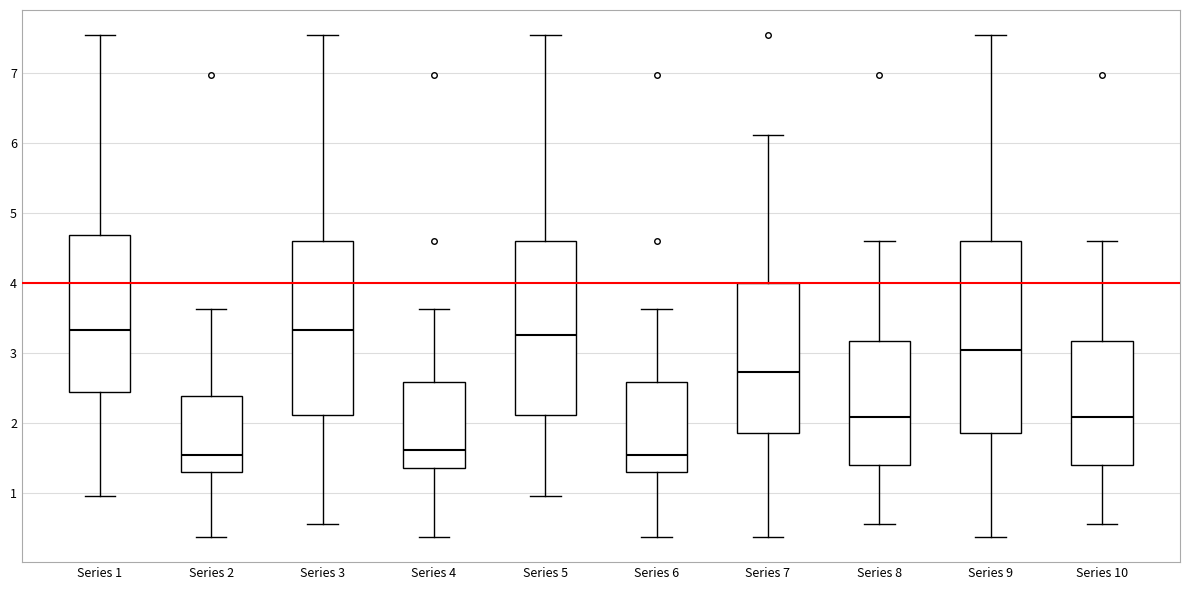

Reading left to right, read every box against the y-axis: the position of its median line, the range the box covers, and the ends of its whiskers. The values are not printed on the chart, so give them approximately, as read against the axis.

Series 1: median 3.3, box 2.4 to 4.7, whiskers 1.0 to 7.5
Series 2: median 1.5, box 1.3 to 2.4, whiskers 0.4 to 3.6
Series 3: median 3.3, box 2.1 to 4.6, whiskers 0.6 to 7.5
Series 4: median 1.6, box 1.4 to 2.6, whiskers 0.4 to 3.6
Series 5: median 3.3, box 2.1 to 4.6, whiskers 1.0 to 7.5
Series 6: median 1.5, box 1.3 to 2.6, whiskers 0.4 to 3.6
Series 7: median 2.7, box 1.9 to 4.0, whiskers 0.4 to 6.1
Series 8: median 2.1, box 1.4 to 3.2, whiskers 0.6 to 4.6
Series 9: median 3.1, box 1.9 to 4.6, whiskers 0.4 to 7.5
Series 10: median 2.1, box 1.4 to 3.2, whiskers 0.6 to 4.6